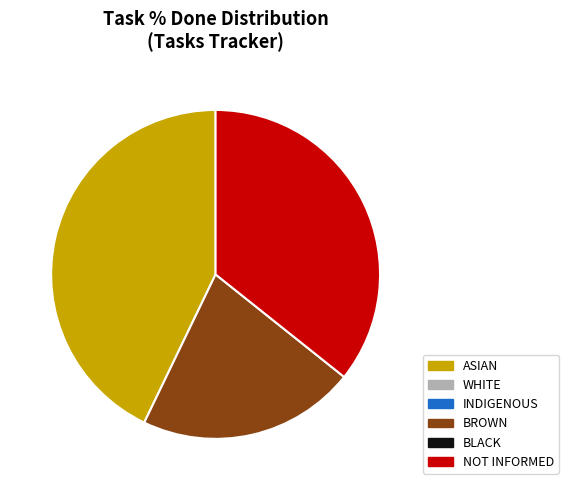

Is there any slice that represents more than half of the pie?

No